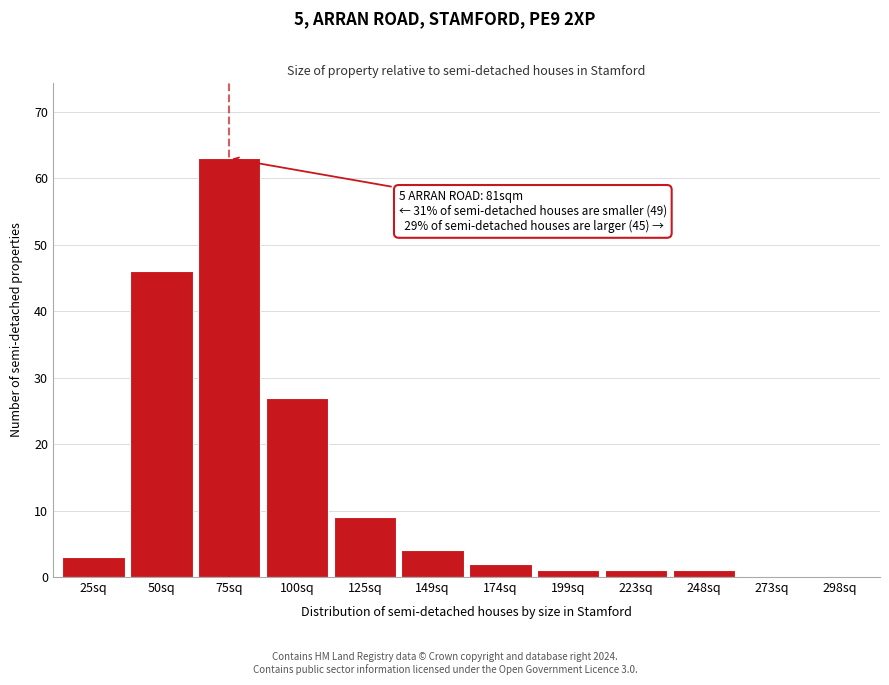

Reading right to left, extract all data points from this chart.

298sq=0	273sq=0	248sq=1	223sq=1	199sq=1	174sq=2	149sq=4	125sq=9	100sq=27	75sq=63	50sq=46	25sq=3